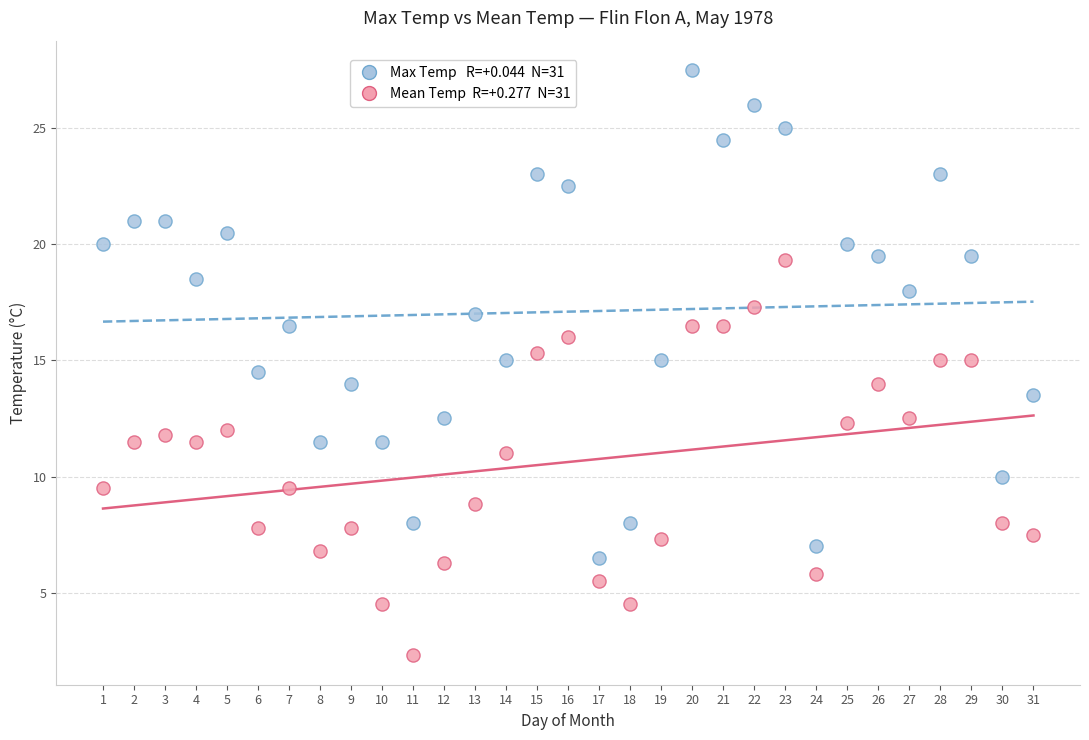

Across all data points, what is the range of Y values (max minus min)?

25.2